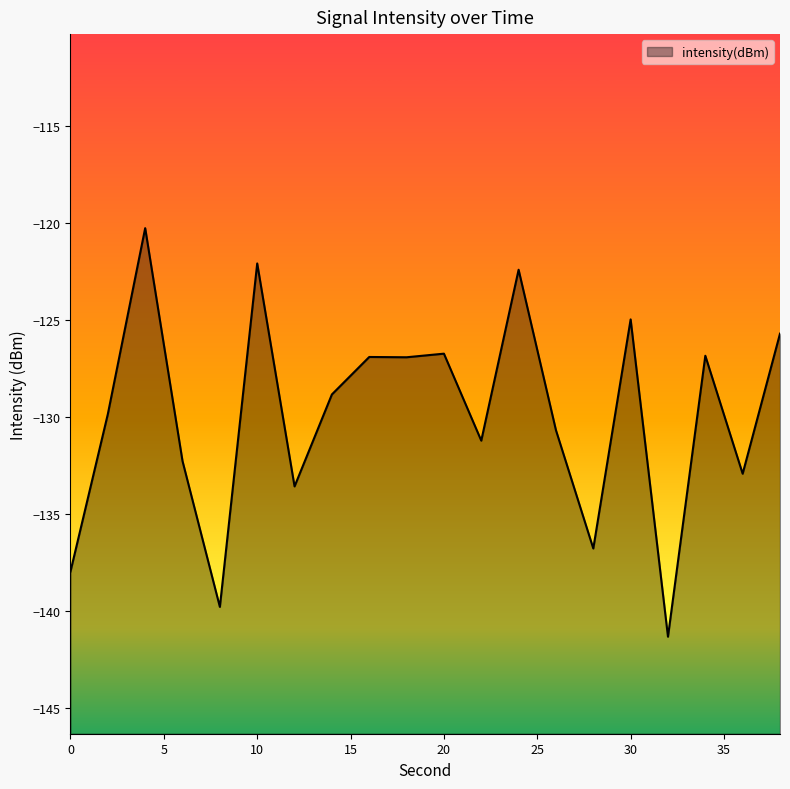

Which has a higher value, 36 or 8?

36